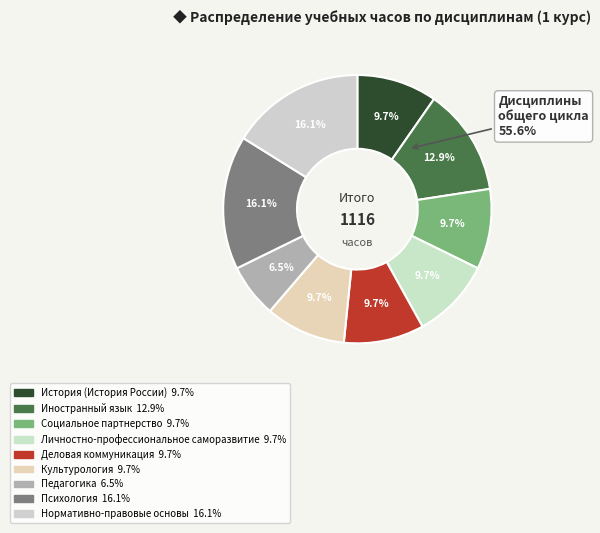

To the nearest percent, what is the difference between the largest and smallest slice percentages?

10%